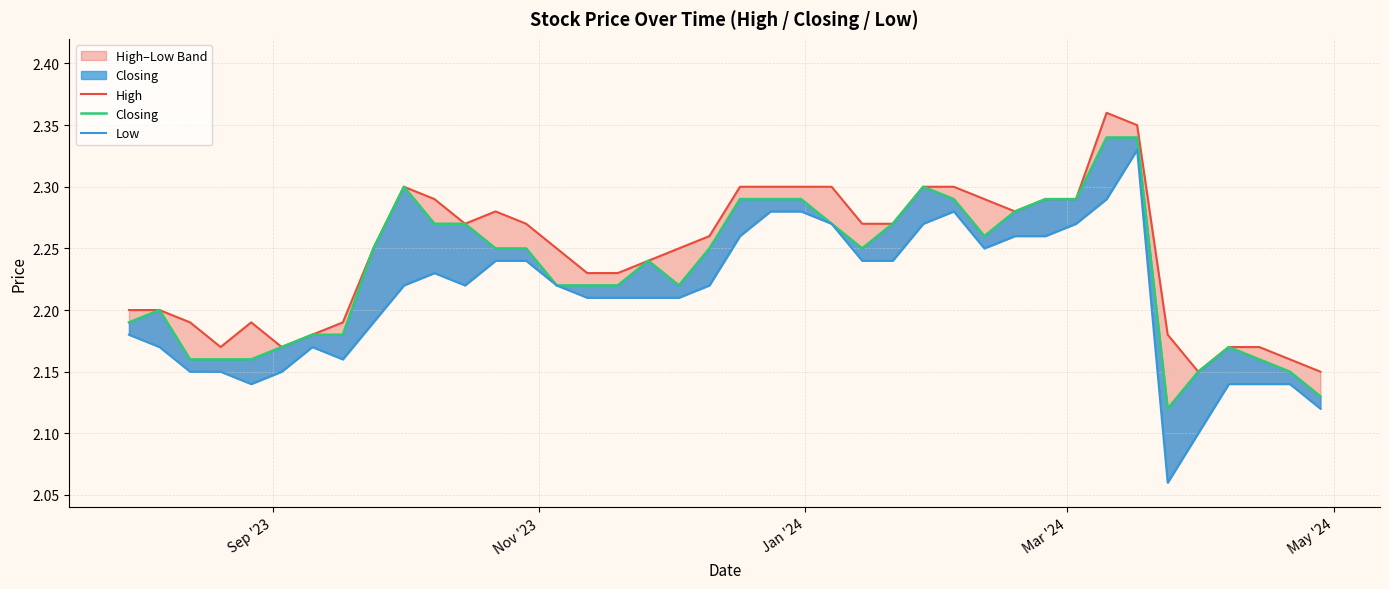

How many Low values are between 2 and 3?

40